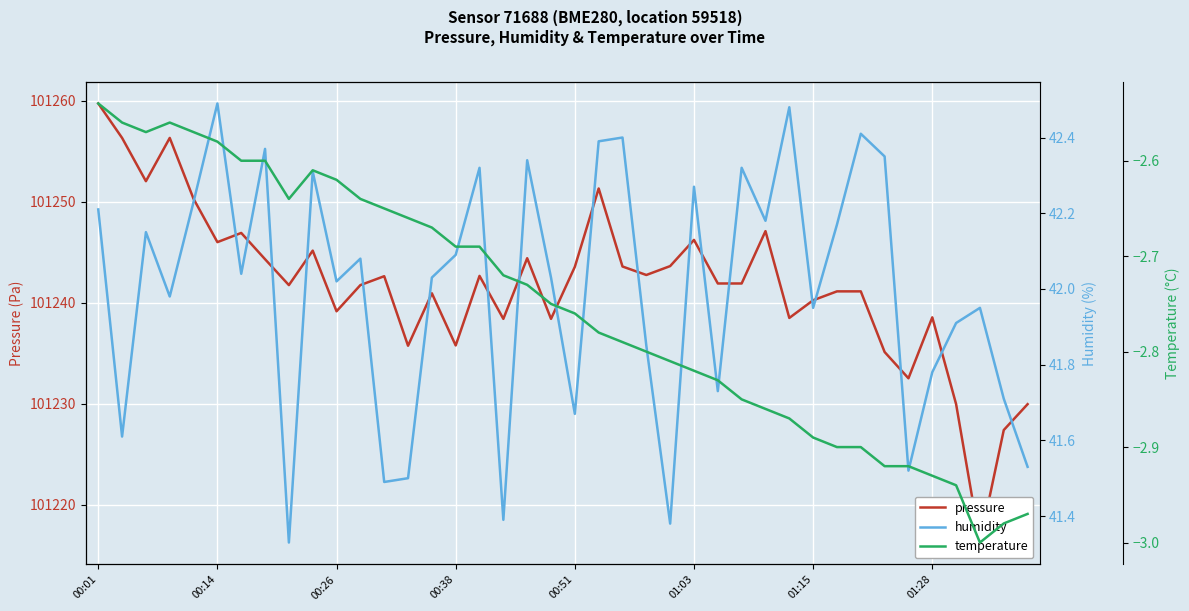

How many series are shown in this chart?

3